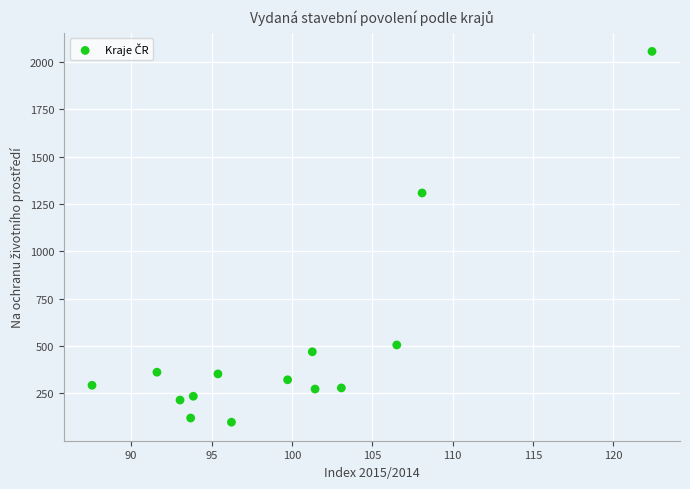

What is the range of Y values (max minus min)?

1959